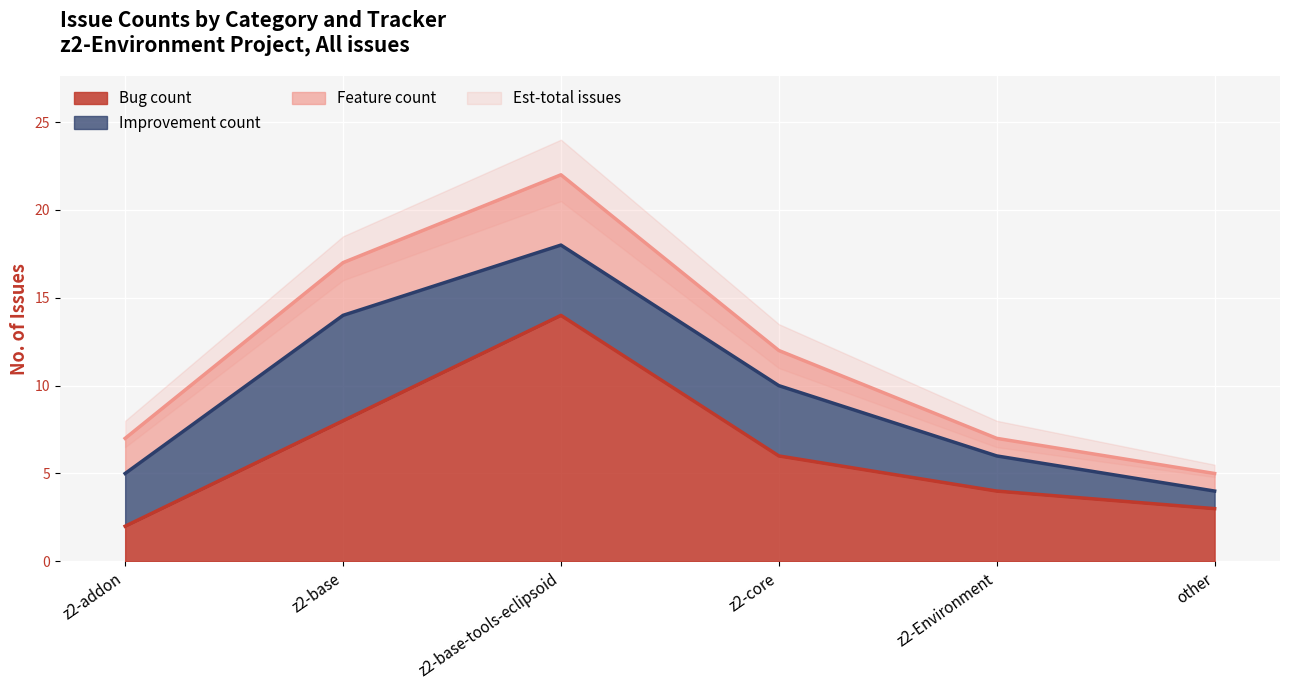

At which label does Improvement count first exceed 4?

z2-base